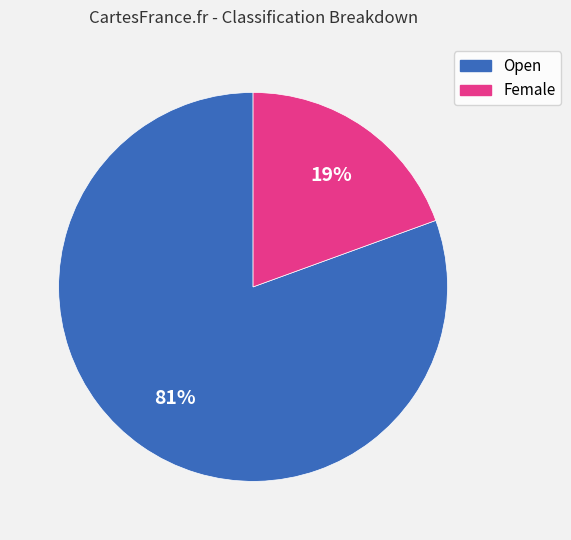

How many slices are in this pie chart?

2